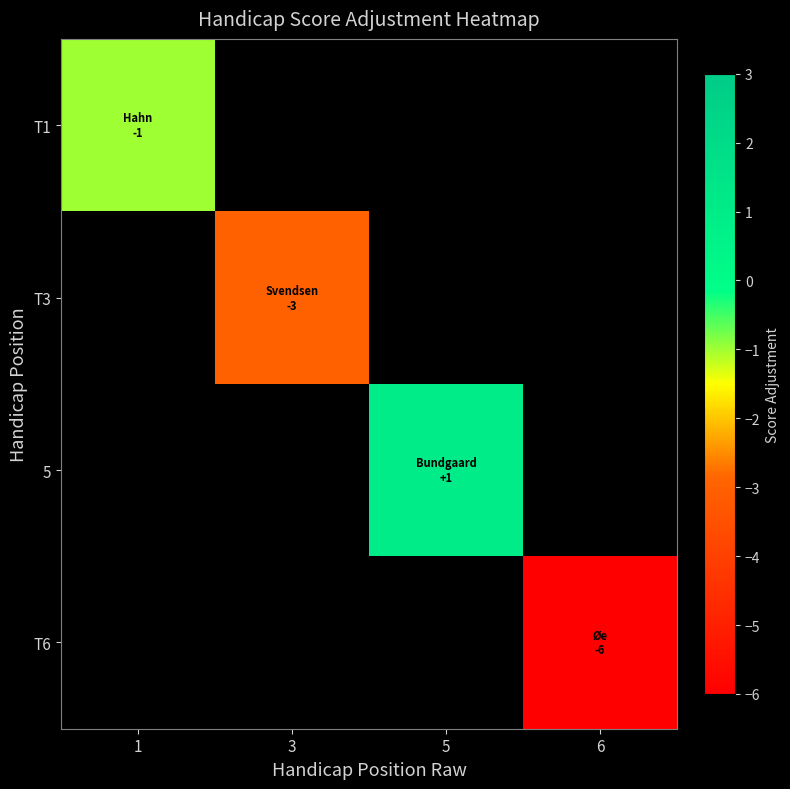

How many distinct data groups are displayed?

4